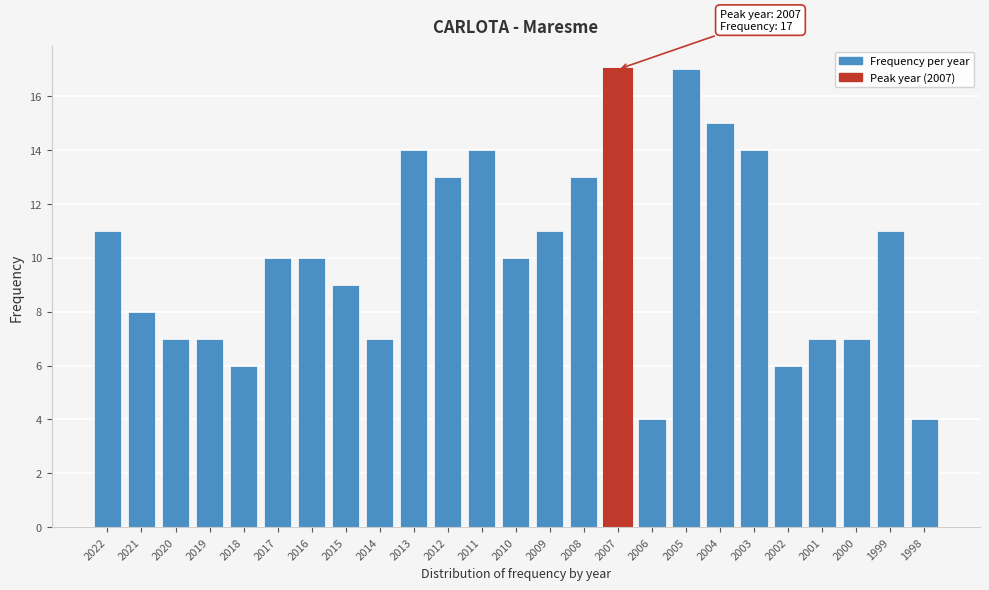

Reading left to right, extract all data points from this chart.

11	8	7	7	6	10	10	9	7	14	13	14	10	11	13	17	4	17	15	14	6	7	7	11	4